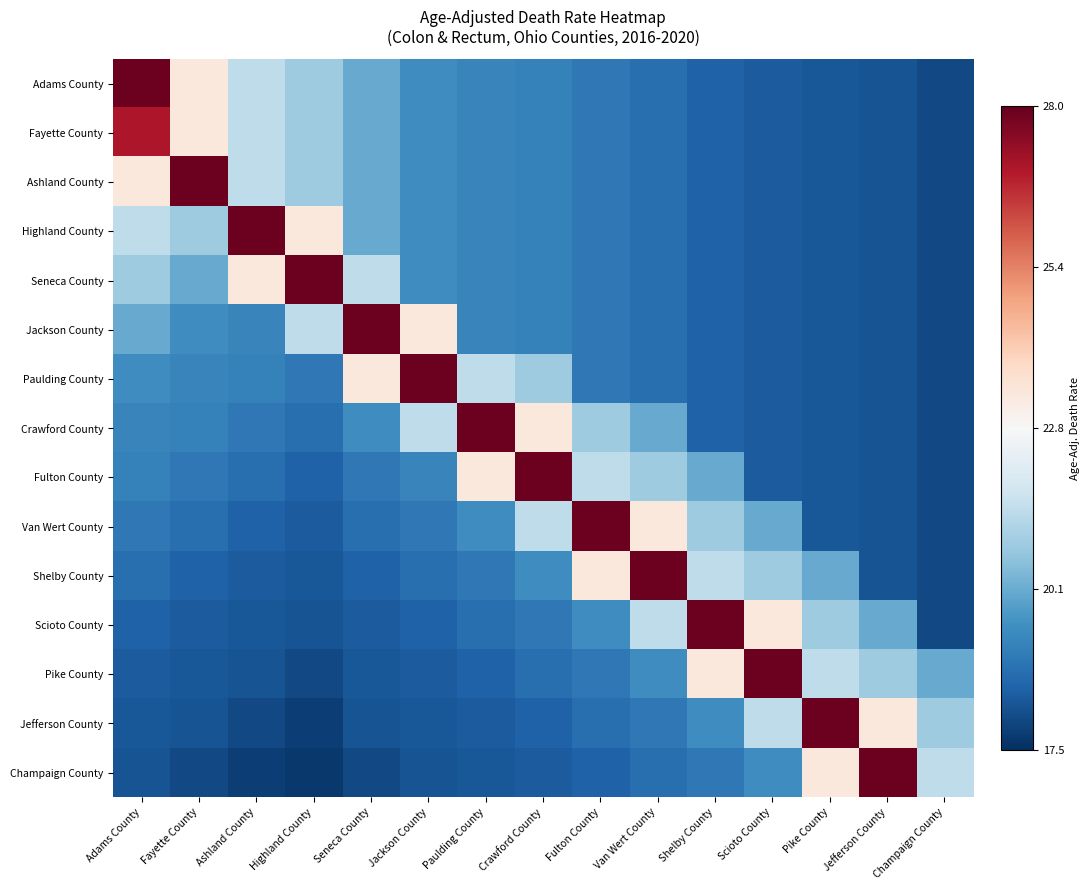

Count the number of data series in this chart.

15